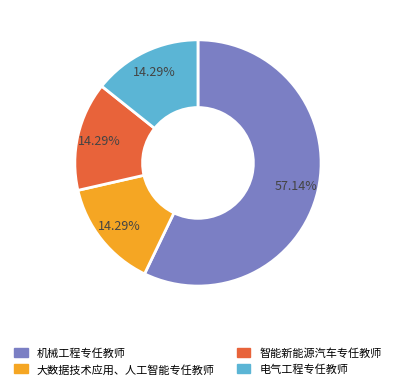

Does 机械工程专任教师 account for over 50% of the chart?

Yes